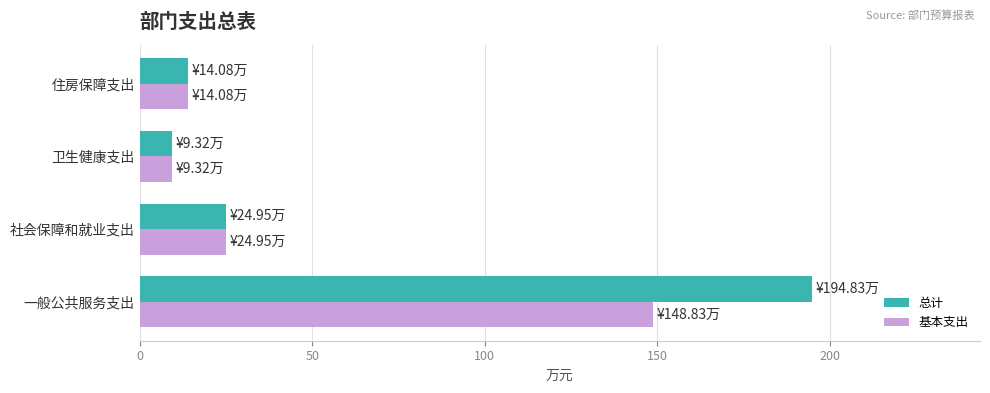

Rank the categories by 总计 value from lowest to highest.

卫生健康支出, 住房保障支出, 社会保障和就业支出, 一般公共服务支出